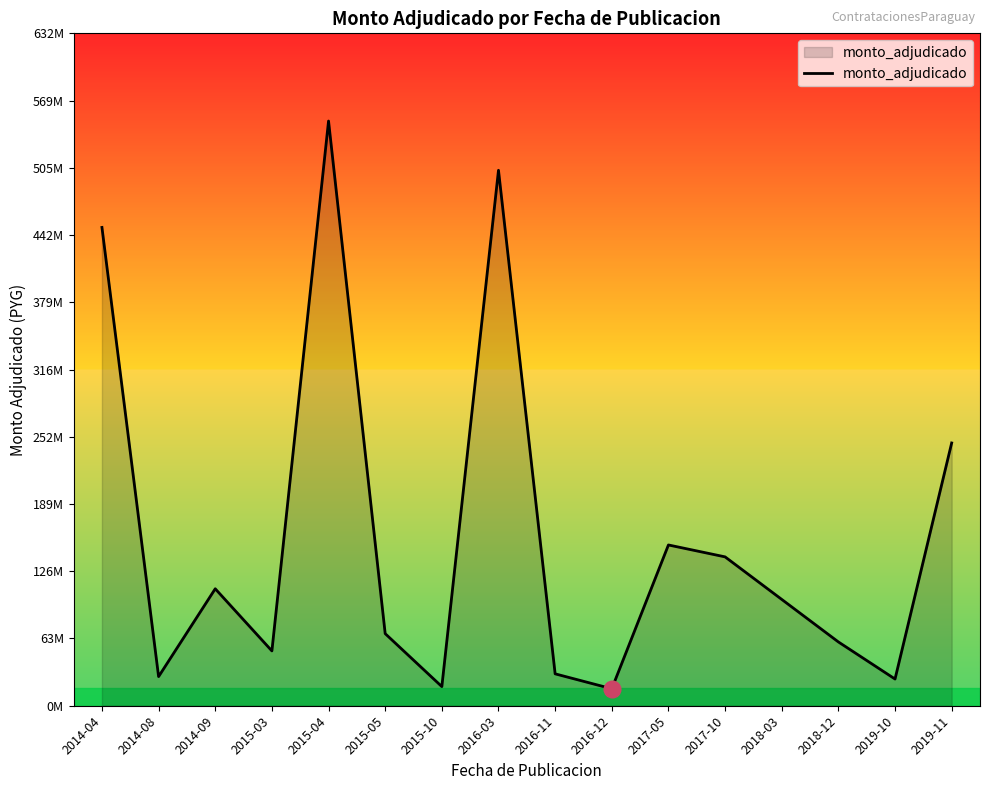

What position from the right is 2014-08?

15